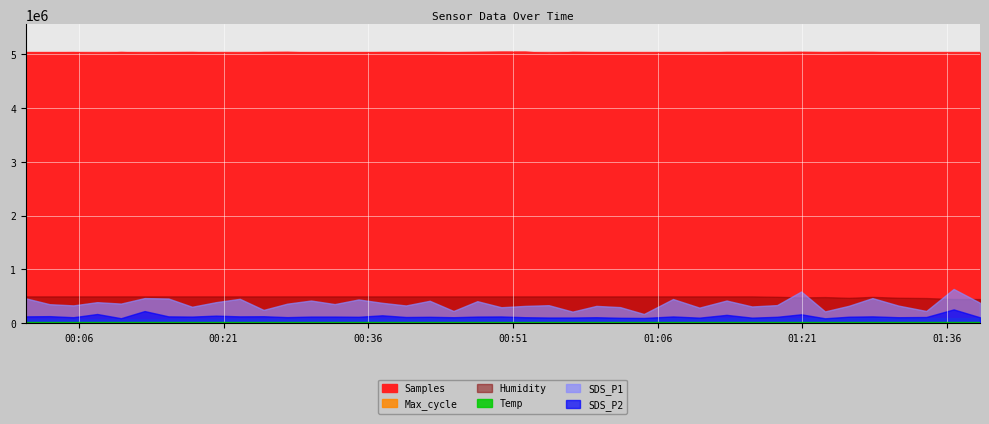

What is the label of the 8th point from the right?

2023/05/06 01:20:52